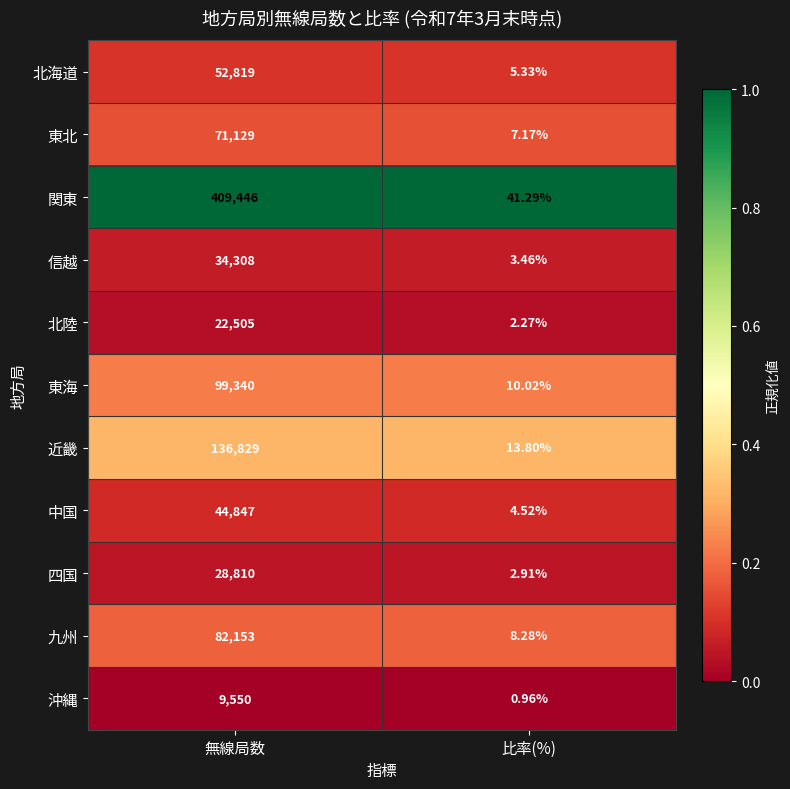

At which category does the chart reach its minimum across all series?

比率(%)